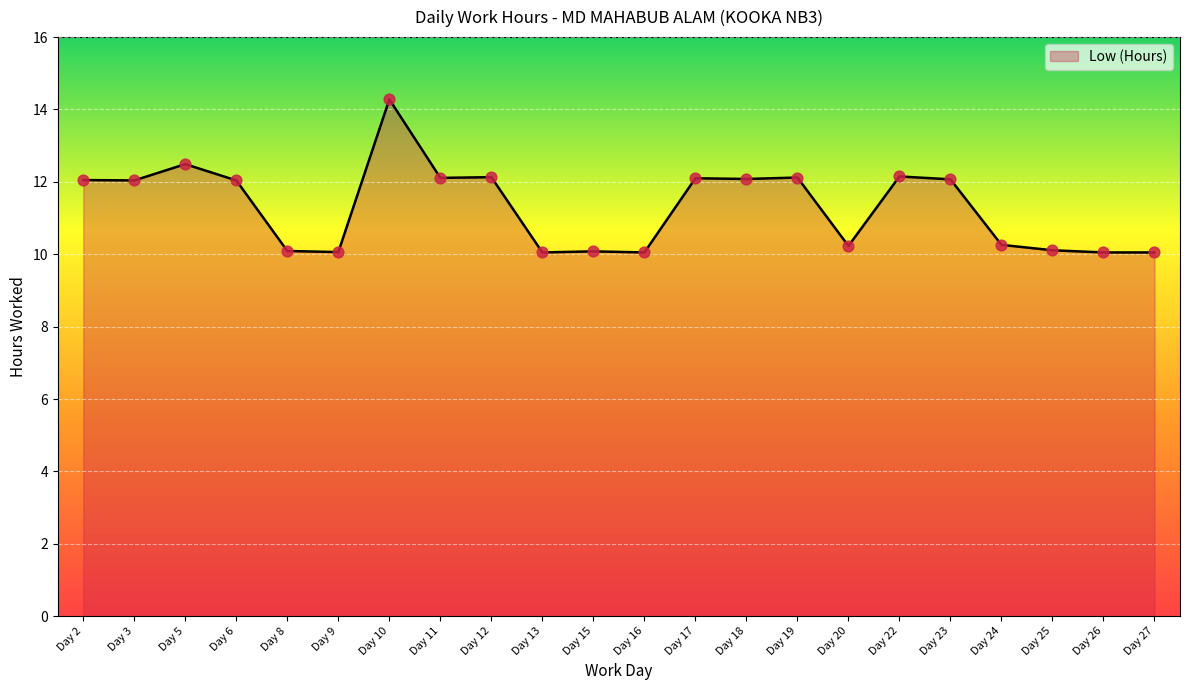

Approximately how many times larger is the value at Day 24 compared to Day 23?

0.9